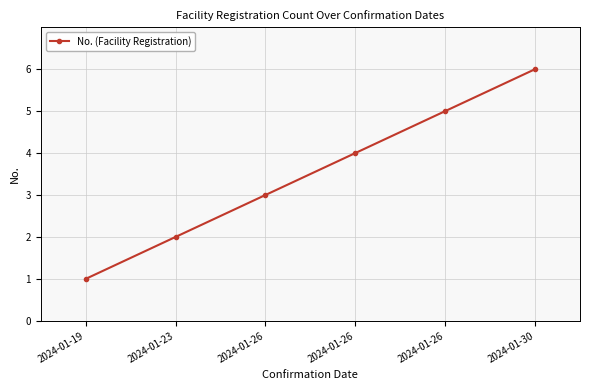

Does the chart have visible grid lines?

Yes